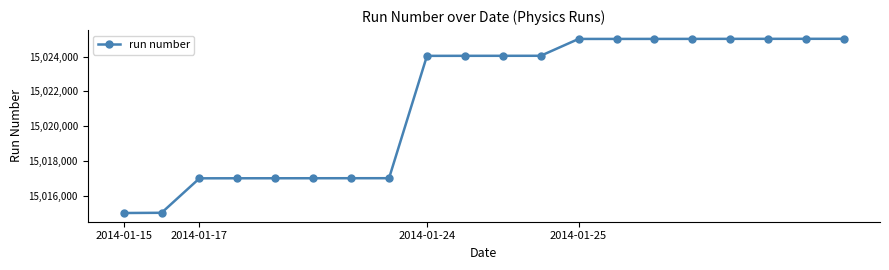

What is the greatest value displayed?

15025016